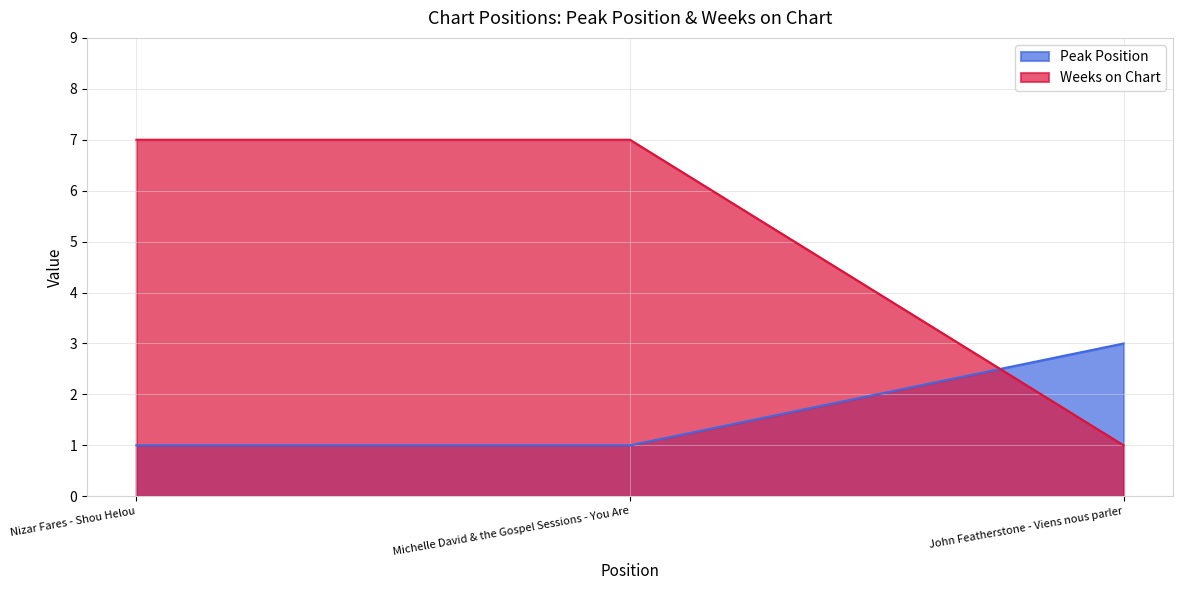

Which has a higher value, John Featherstone - Viens nous parler or Michelle David & the Gospel Sessions - You Are?

John Featherstone - Viens nous parler